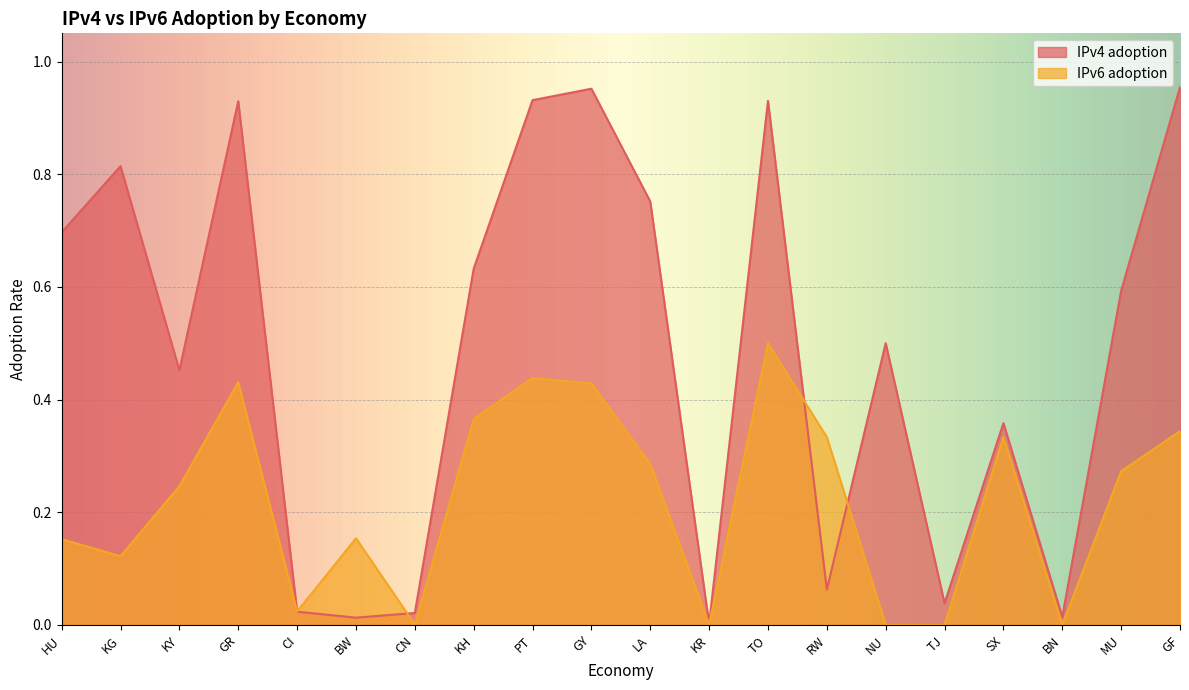

Between which two adjacent categories do IPv4 adoption and IPv6 adoption first intersect?

GR and CI